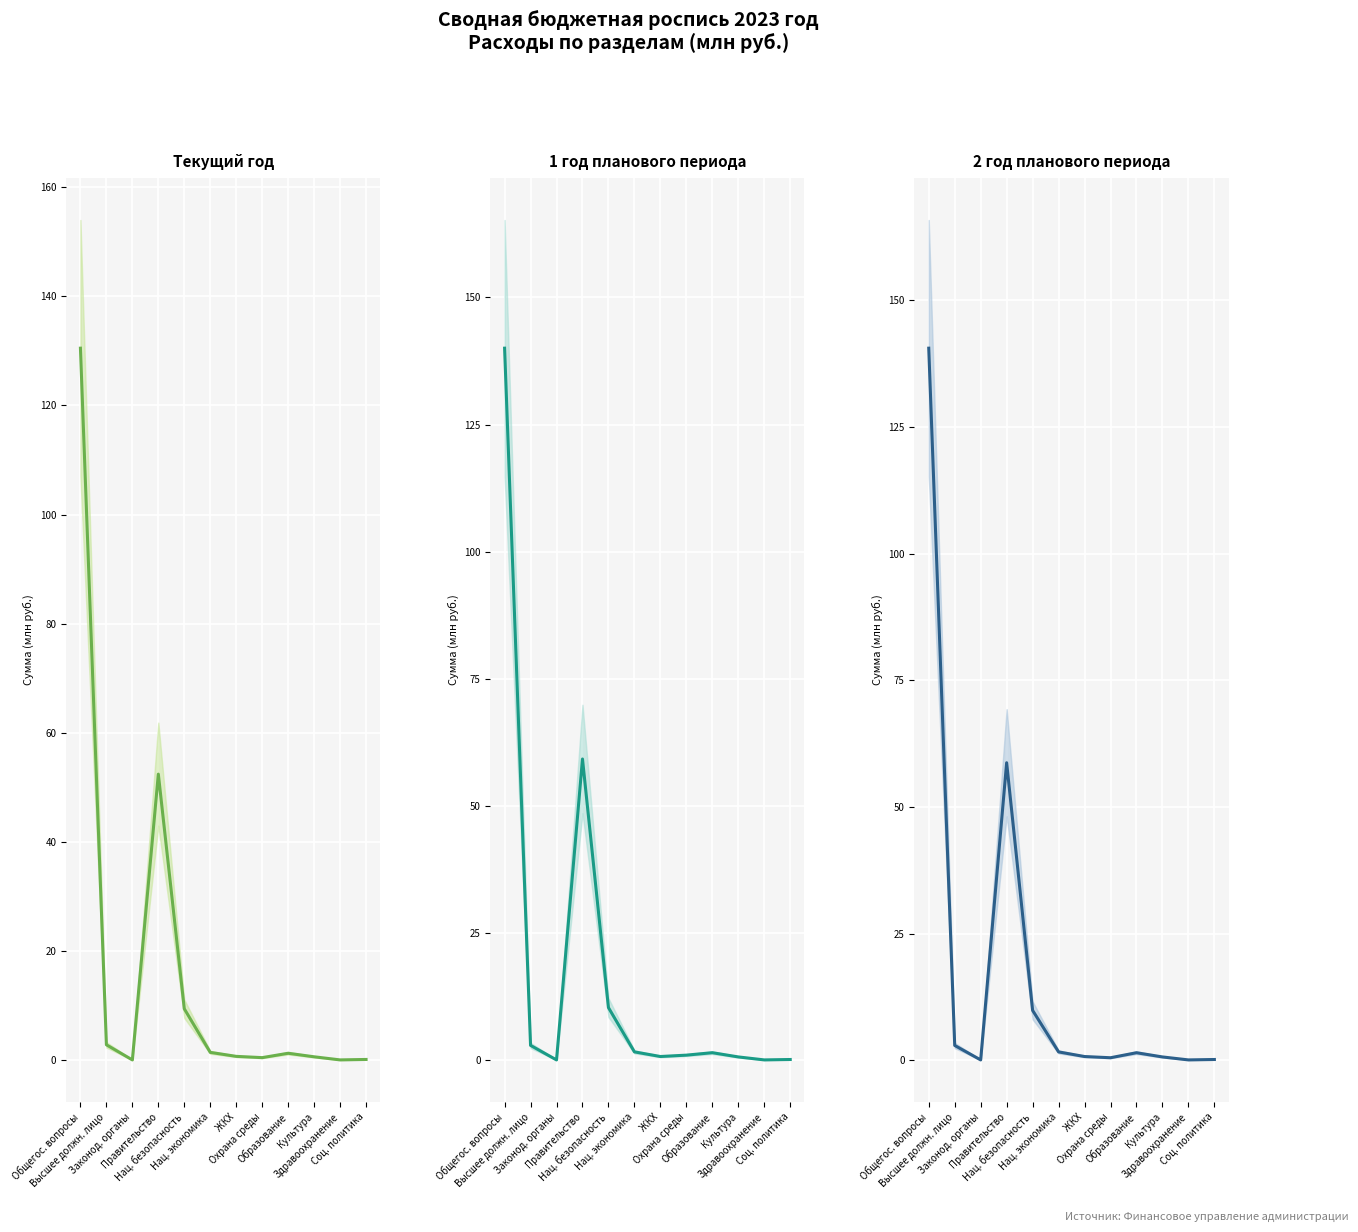

At how many categories does at least one series exceed 111?

1